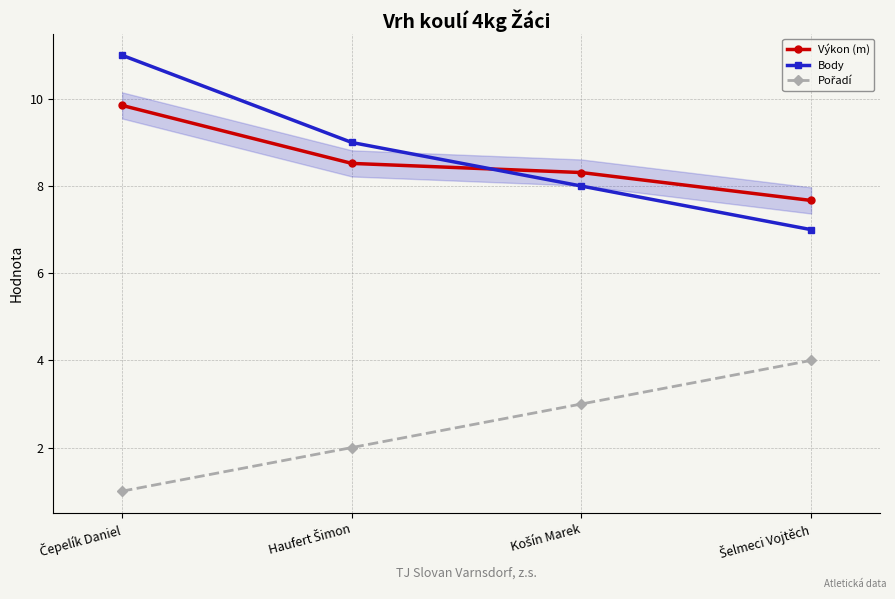

What is the difference between the maximum and minimum values in the Body series?

4.0